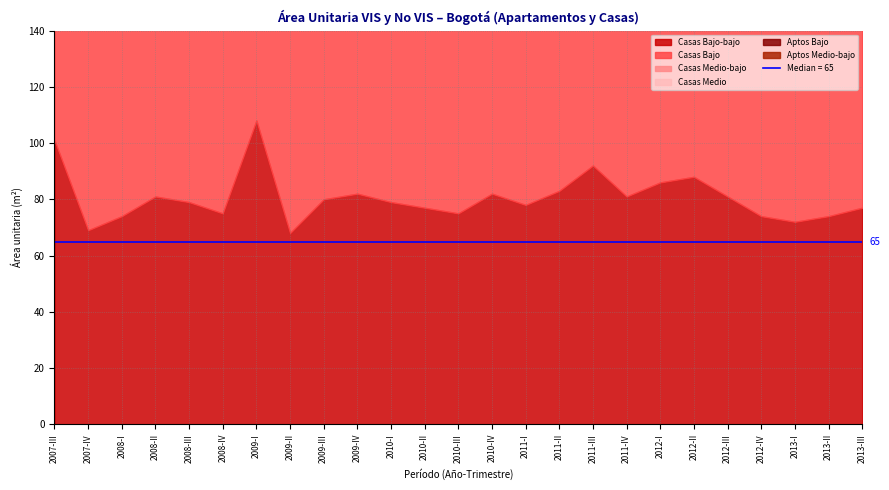

Does the chart display data point markers on the line(s)?

No